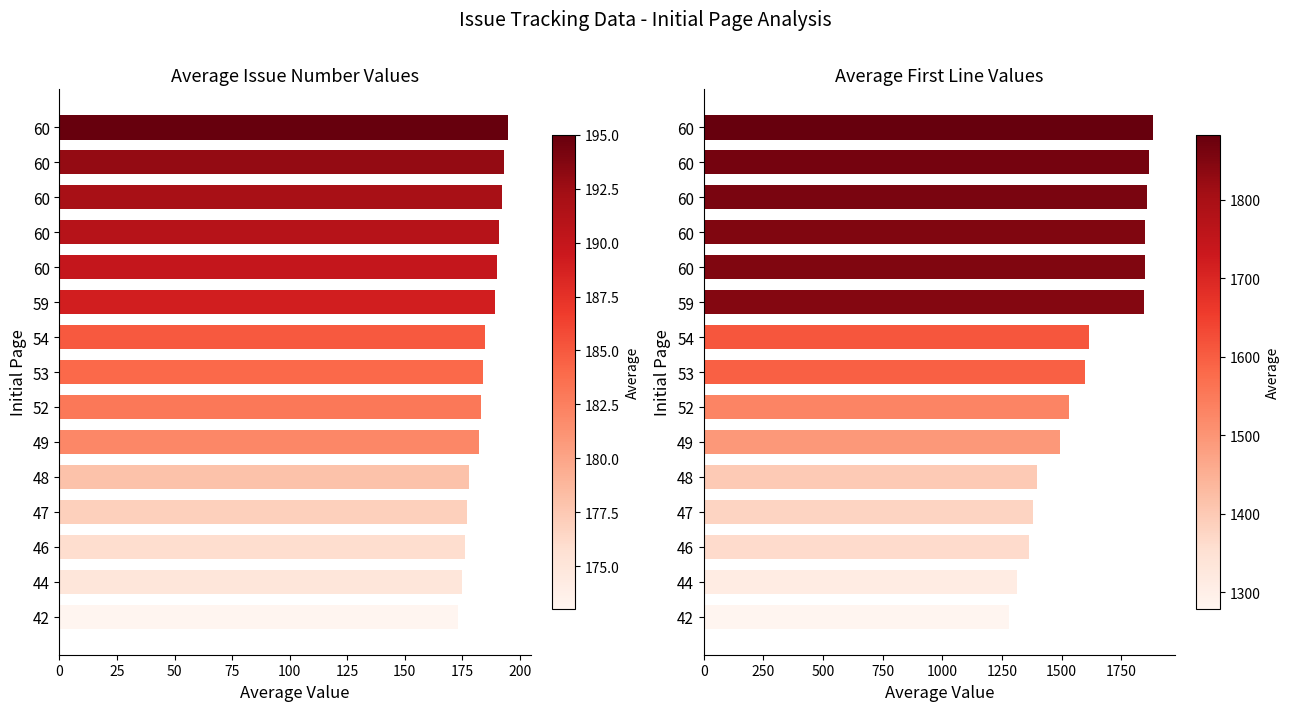

Rank the series by their average value, from highest to lowest.

First Line, Issue Number